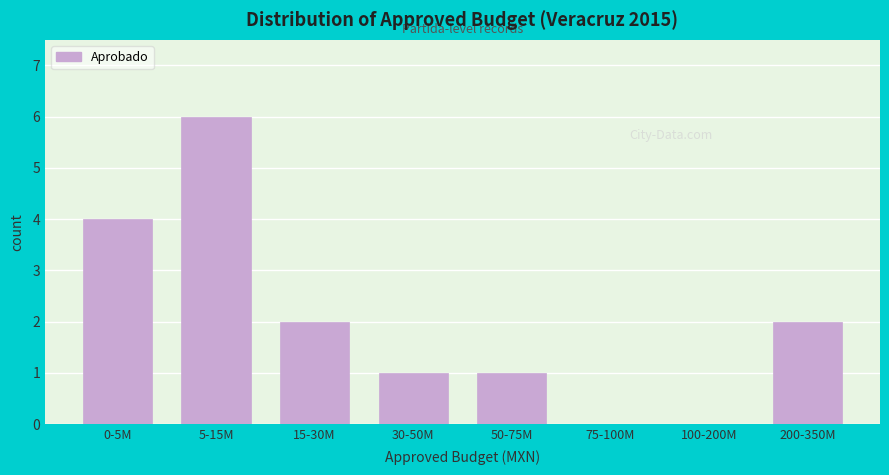

Reading left to right, extract all data points from this chart.

0-5M=4	5-15M=6	15-30M=2	30-50M=1	50-75M=1	75-100M=0	100-200M=0	200-350M=2